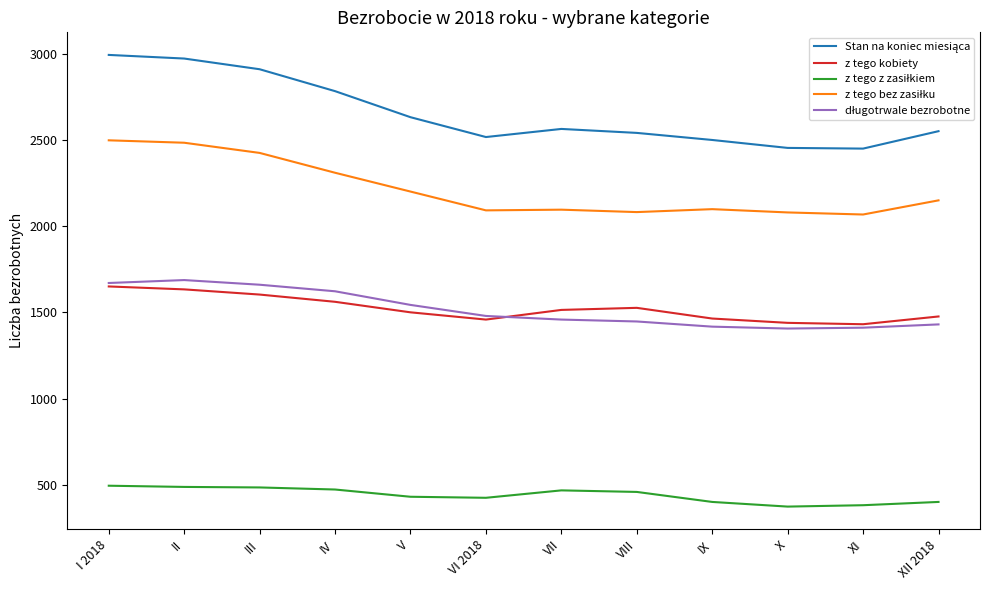

What is the maximum value shown in the chart?

2992